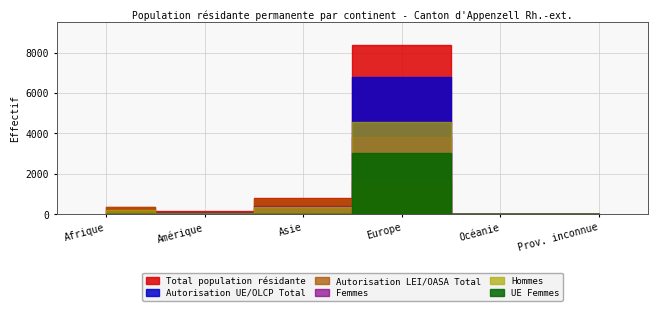

Where is the first local maximum for Autorisation LEI/OASA Total?

Europe